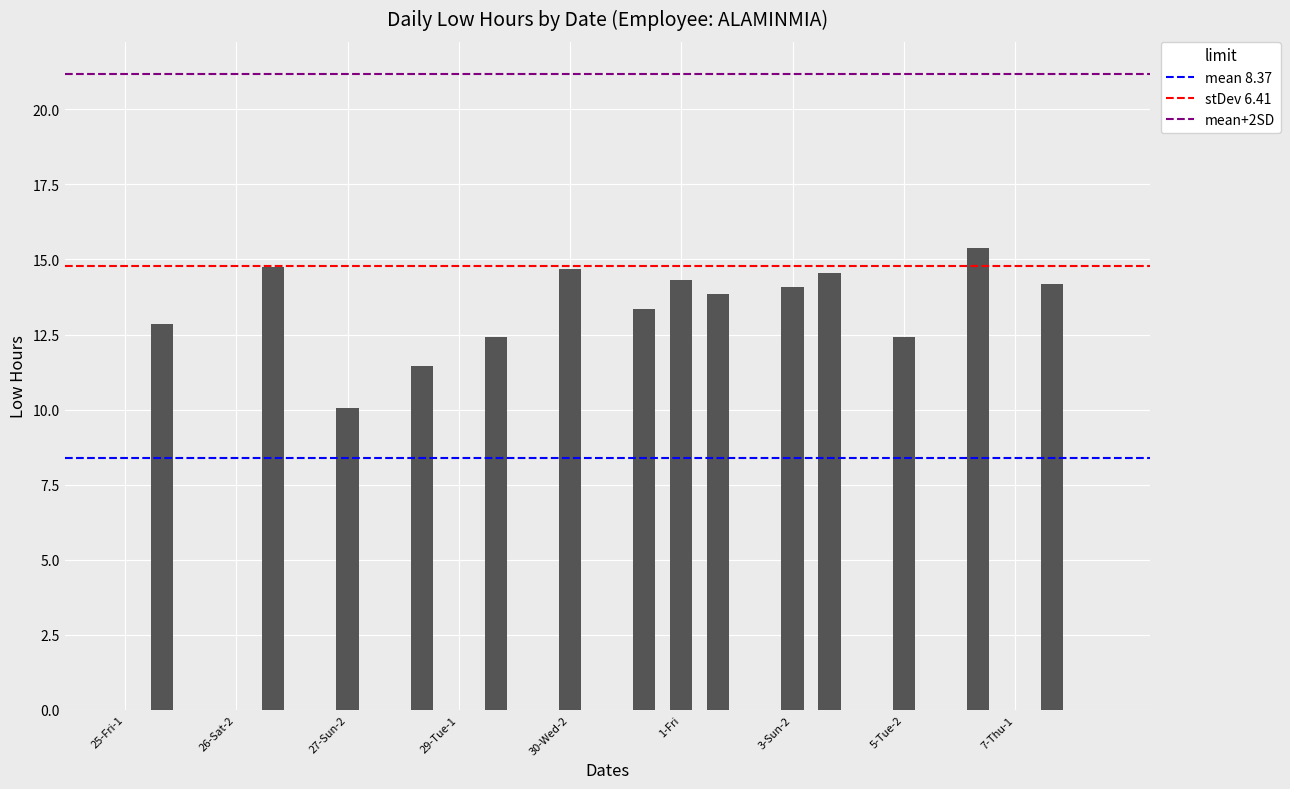

What is the sum of all values?

188.3